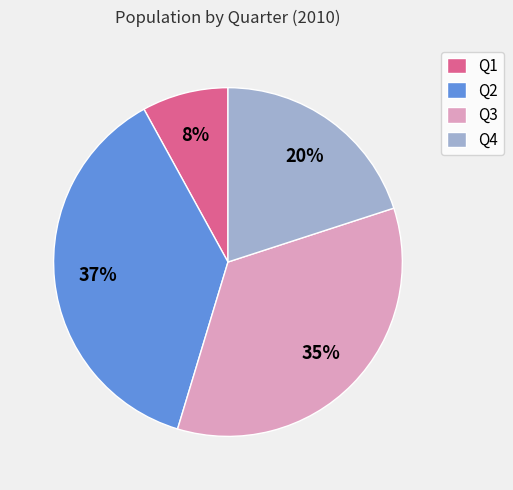

Between Q1 and Q2, which is larger?

Q2